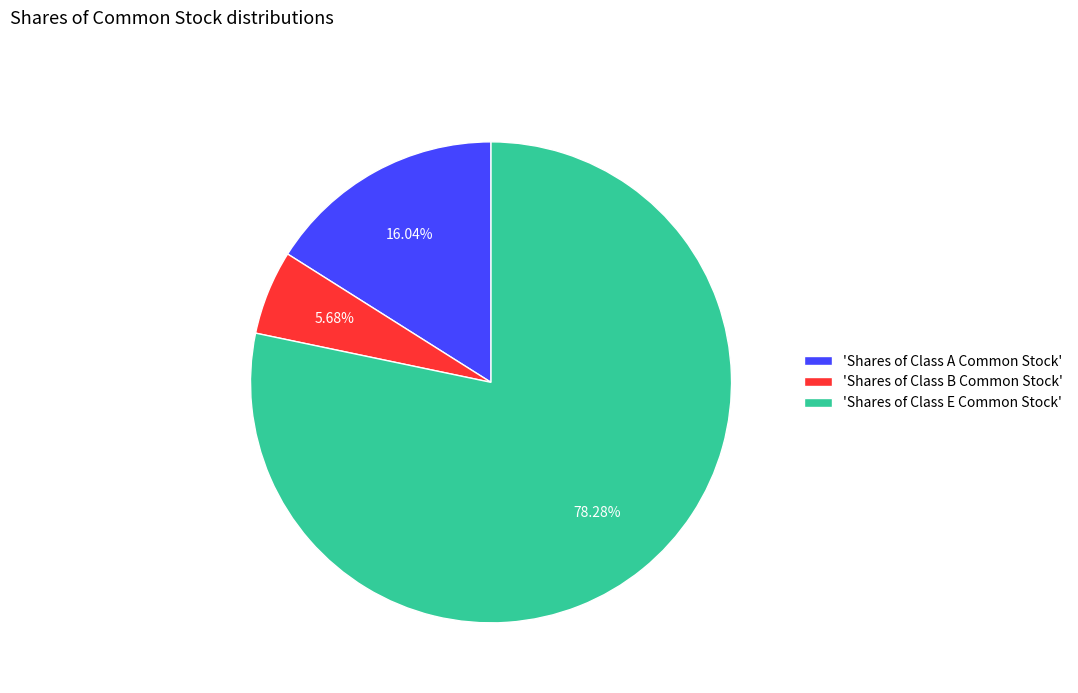

Count the number of slices in the pie.

3